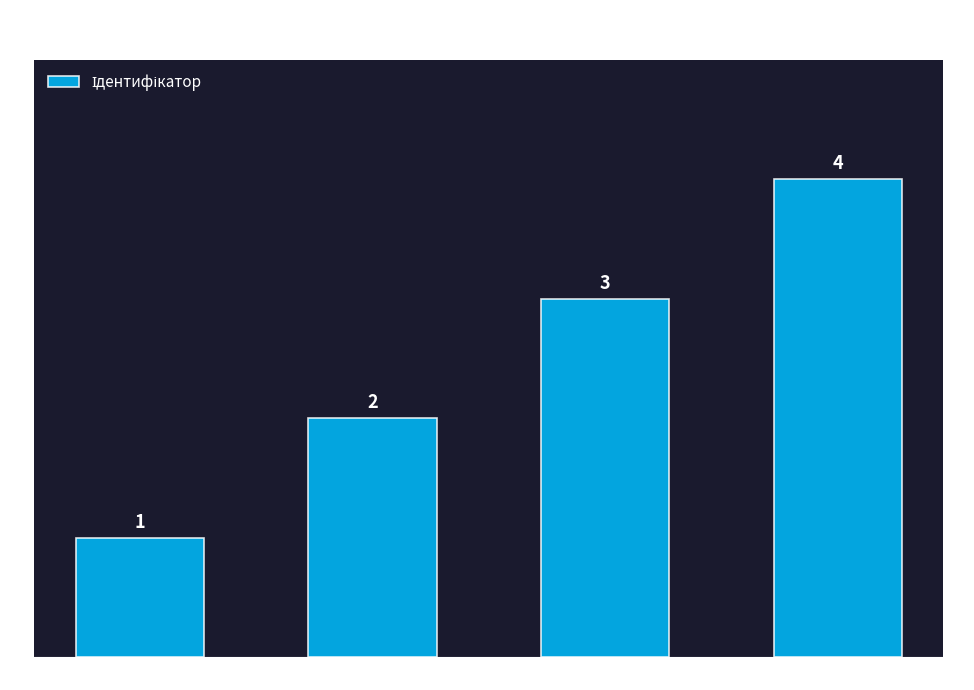

What is the value of the 2nd bar from the left?

2